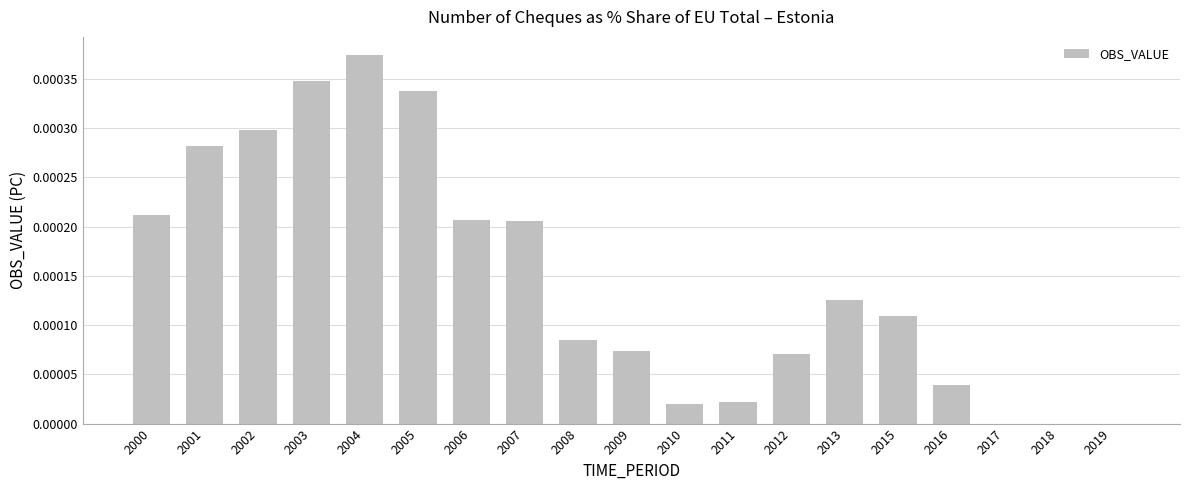

Which has a higher value, 2002 or 2012?

2002